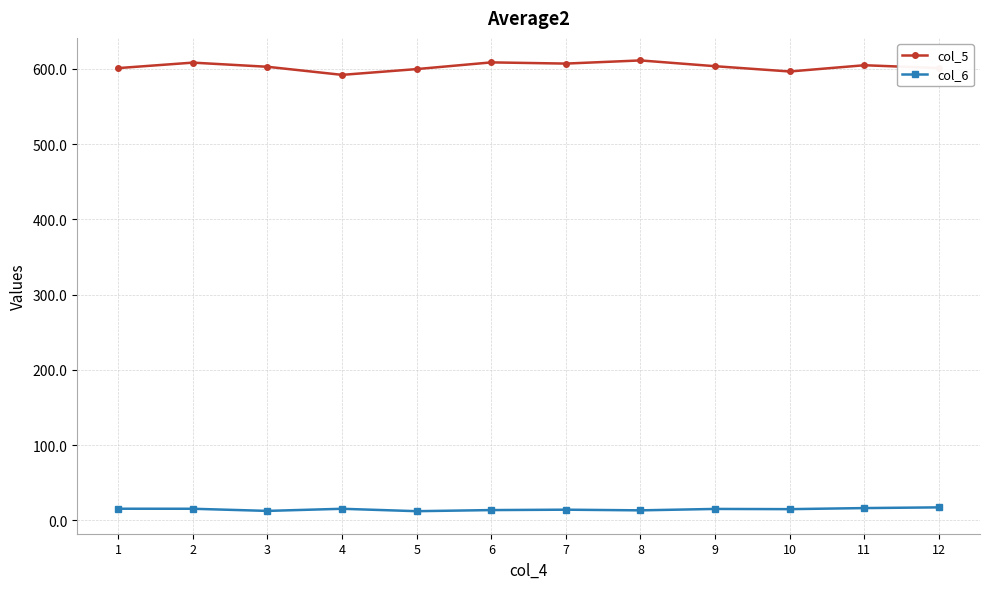

What is the approximate value of col_5 at 12?

601.0